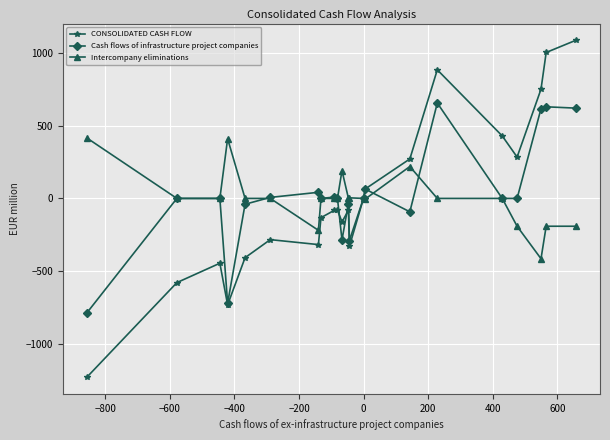

What is the maximum value shown in the chart?

1085